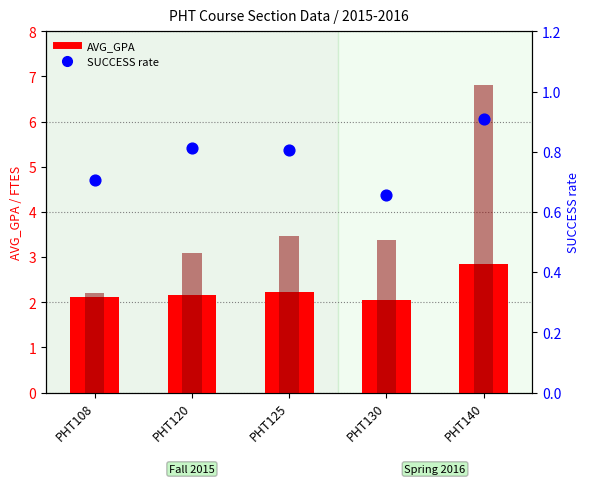

At how many categories does at least one series exceed 3?

4